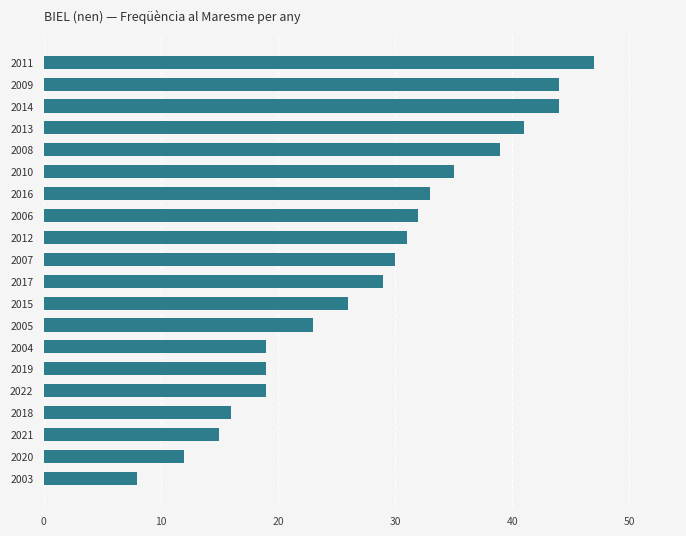

What is the average value?

28